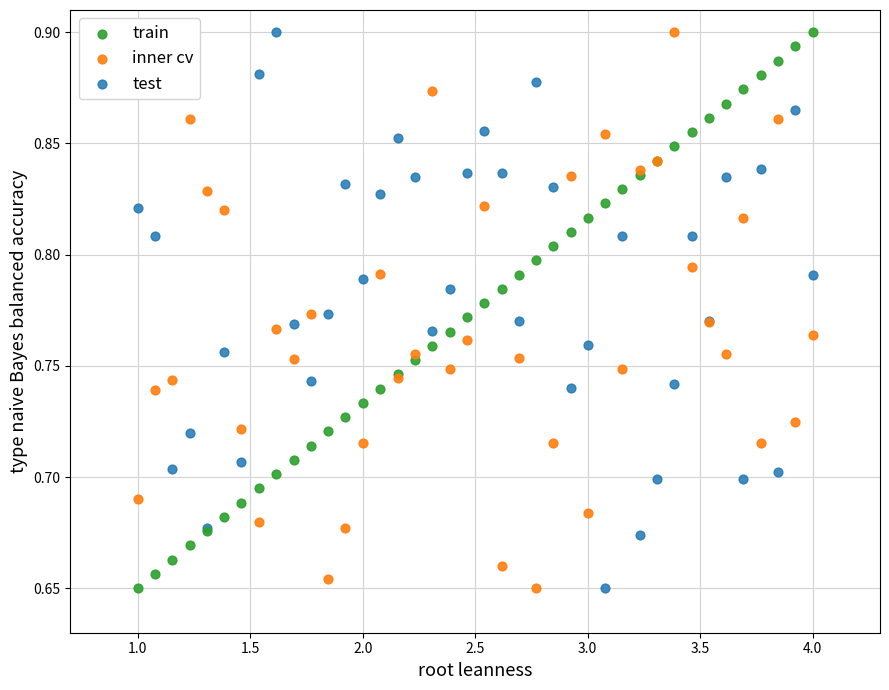

What are all the series names shown in the legend?

train, inner cv, test